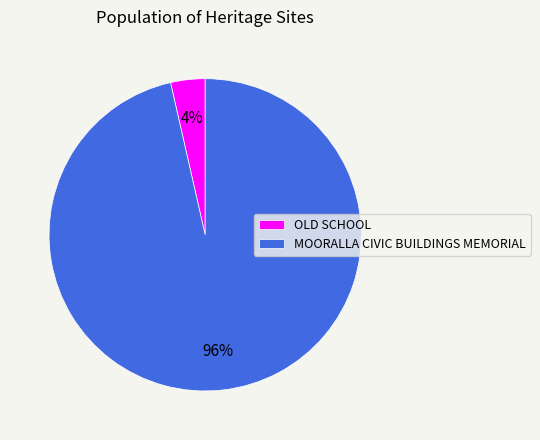

What is the majority slice?

MOORALLA CIVIC BUILDINGS MEMORIAL